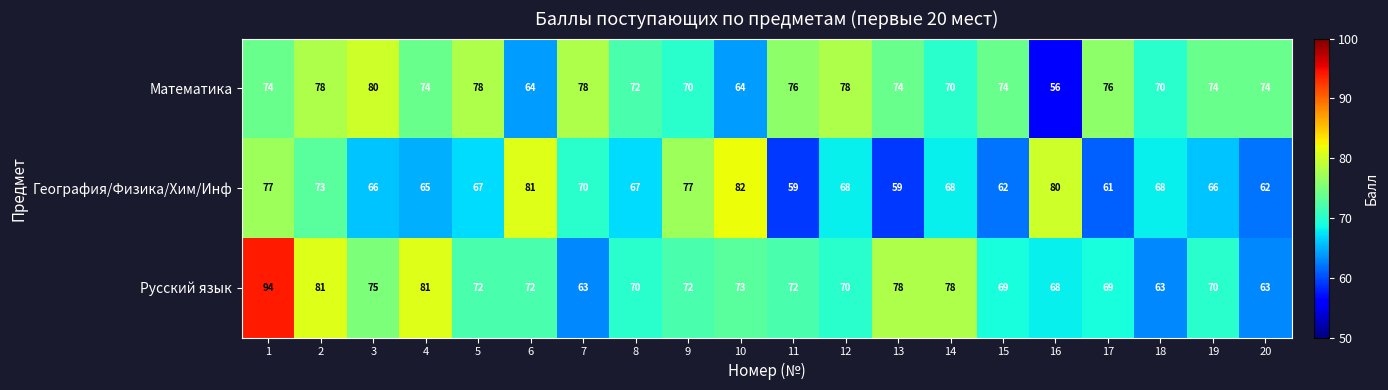

What is the approximate value of География/Физика/Хим/Инф at 8, to the nearest 10?

70